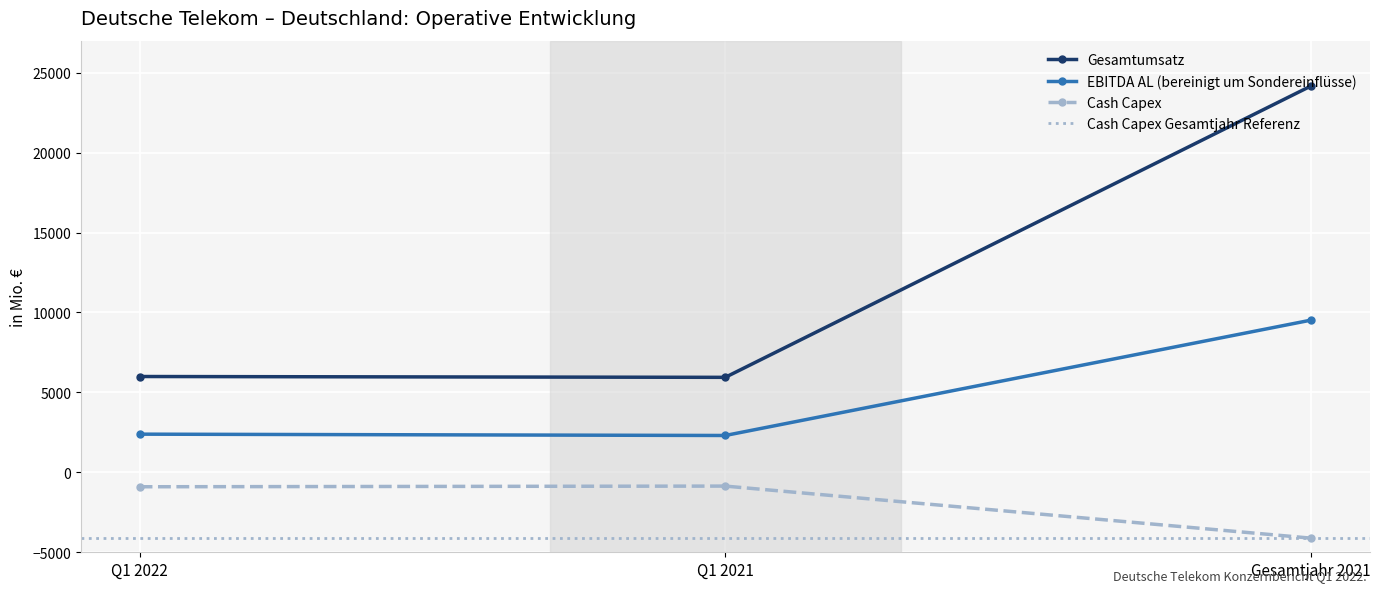

What is the sum of all Cash Capex values?

-5878